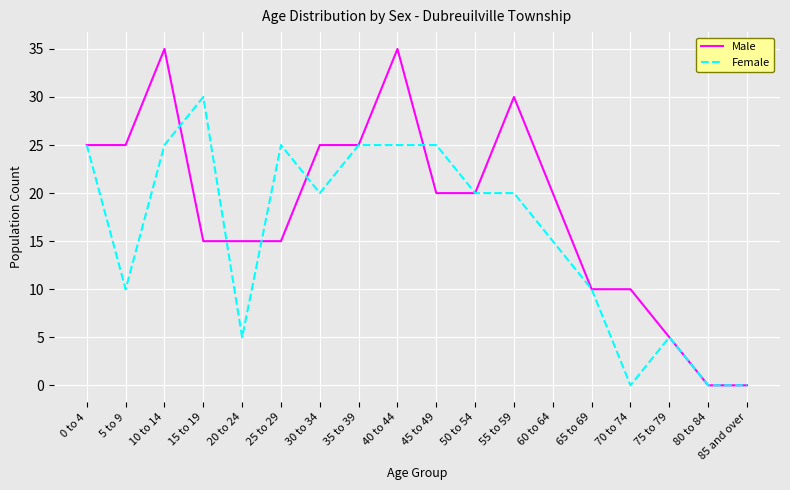

Which series changed the most between 30 to 34 and 80 to 84?

Male